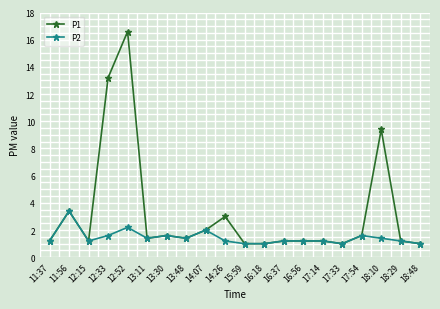

Reading left to right, list all the values displayed in this chart.

P1: 1.2	3.4	1.2	13.2	16.6	1.4	1.6	1.4	2.0	3.0	1.0	1.0	1.2	1.2	1.2	1.0	1.6	9.4	1.2	1.0
P2: 1.2	3.4	1.2	1.6	2.2	1.4	1.6	1.4	2.0	1.2	1.0	1.0	1.2	1.2	1.2	1.0	1.6	1.4	1.2	1.0